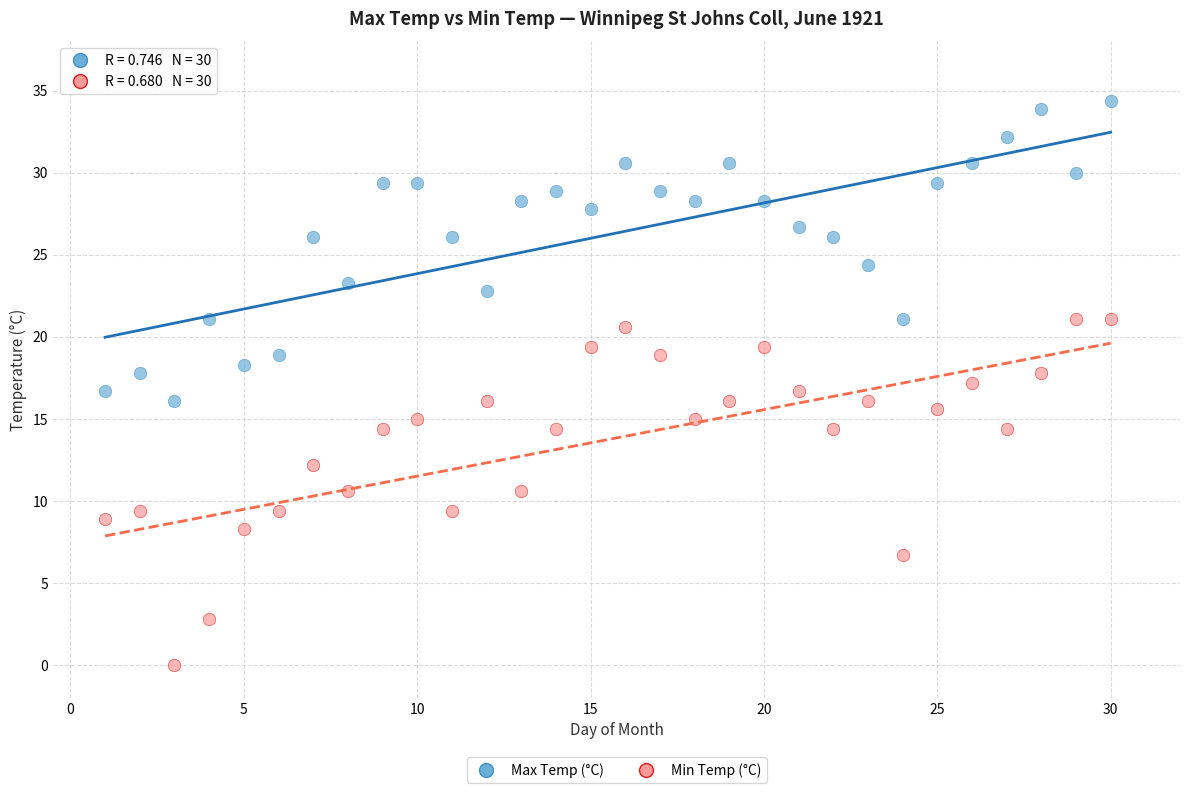

Which series reaches the minimum Y coordinate?

Min Temp (°C)